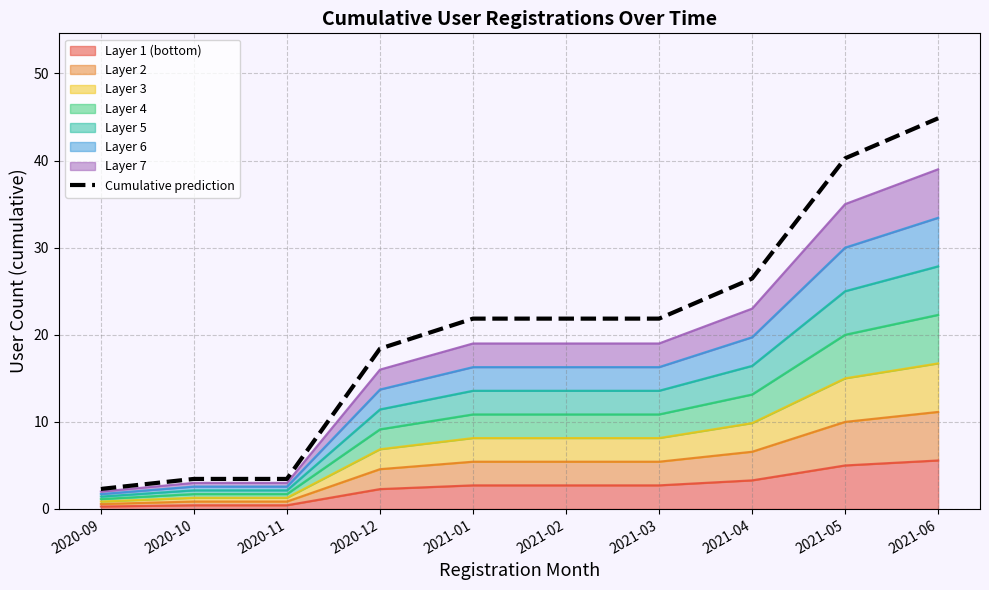

At which label is the value closest to 23?

2021-01